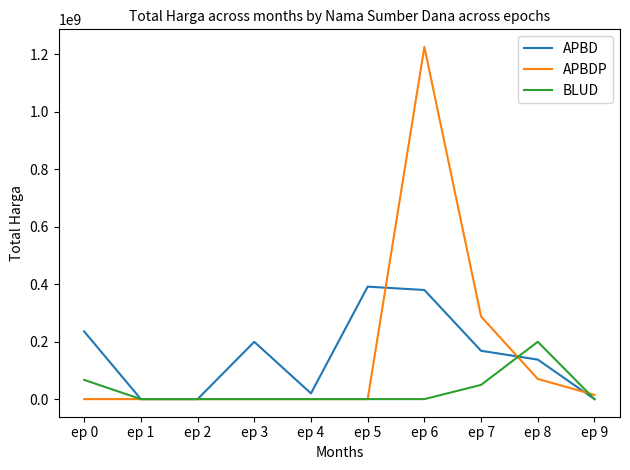

Rank the series by their maximum value, from highest to lowest.

APBDP, APBD, BLUD